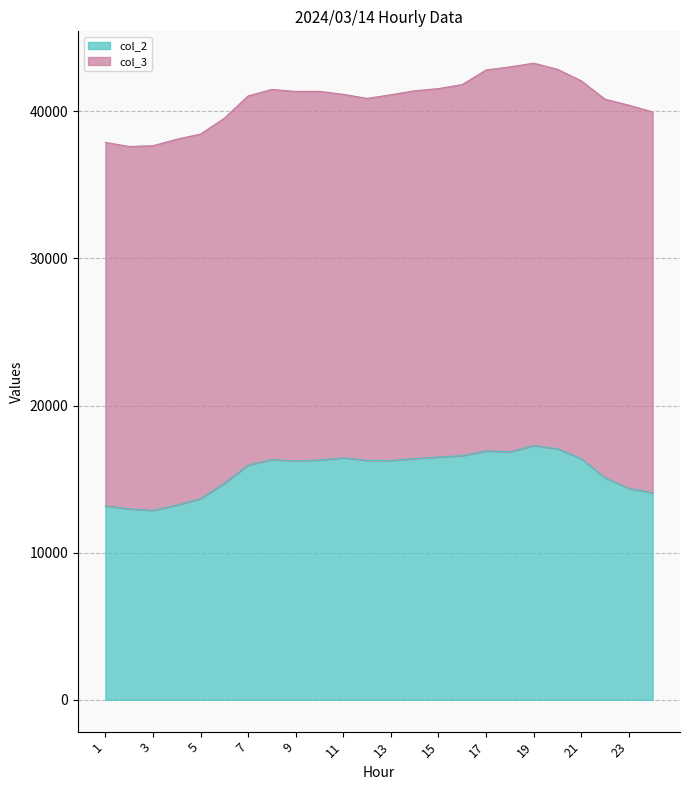

The value at 18 is 22033. True or false?

False